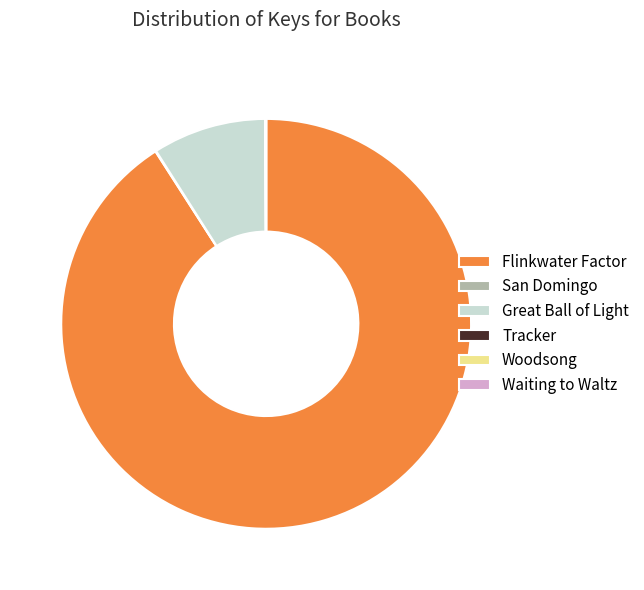

Does Flinkwater Factor account for over 50% of the chart?

Yes